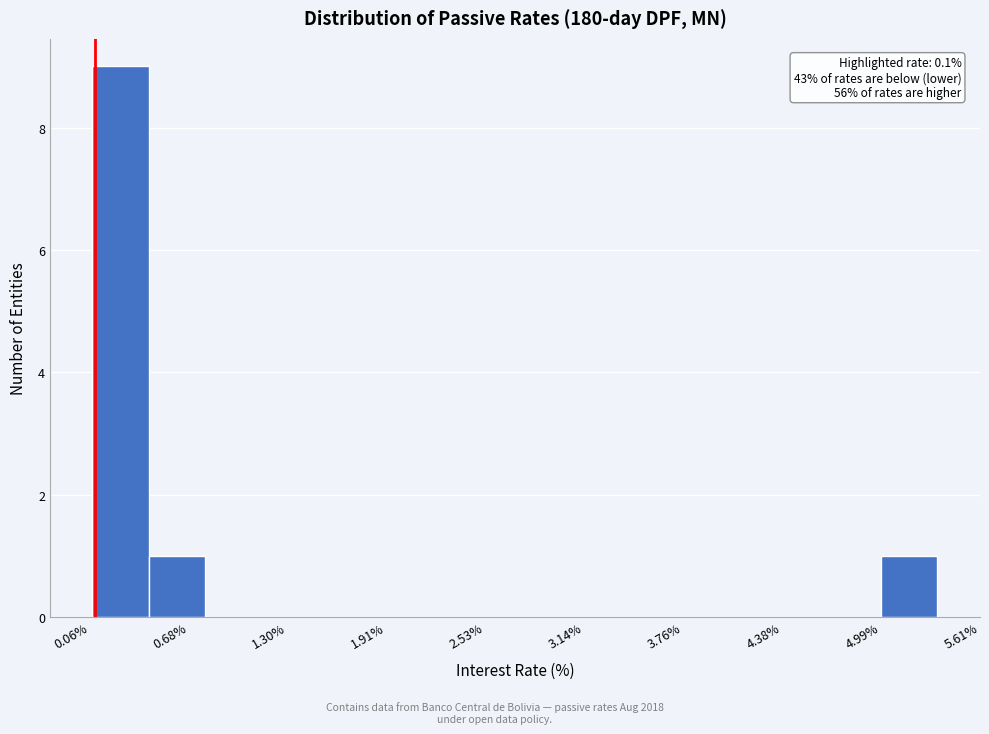

Around what value on the x-axis is the tallest bar? Give the approximate position of its centre, as read against the axis.

0.3